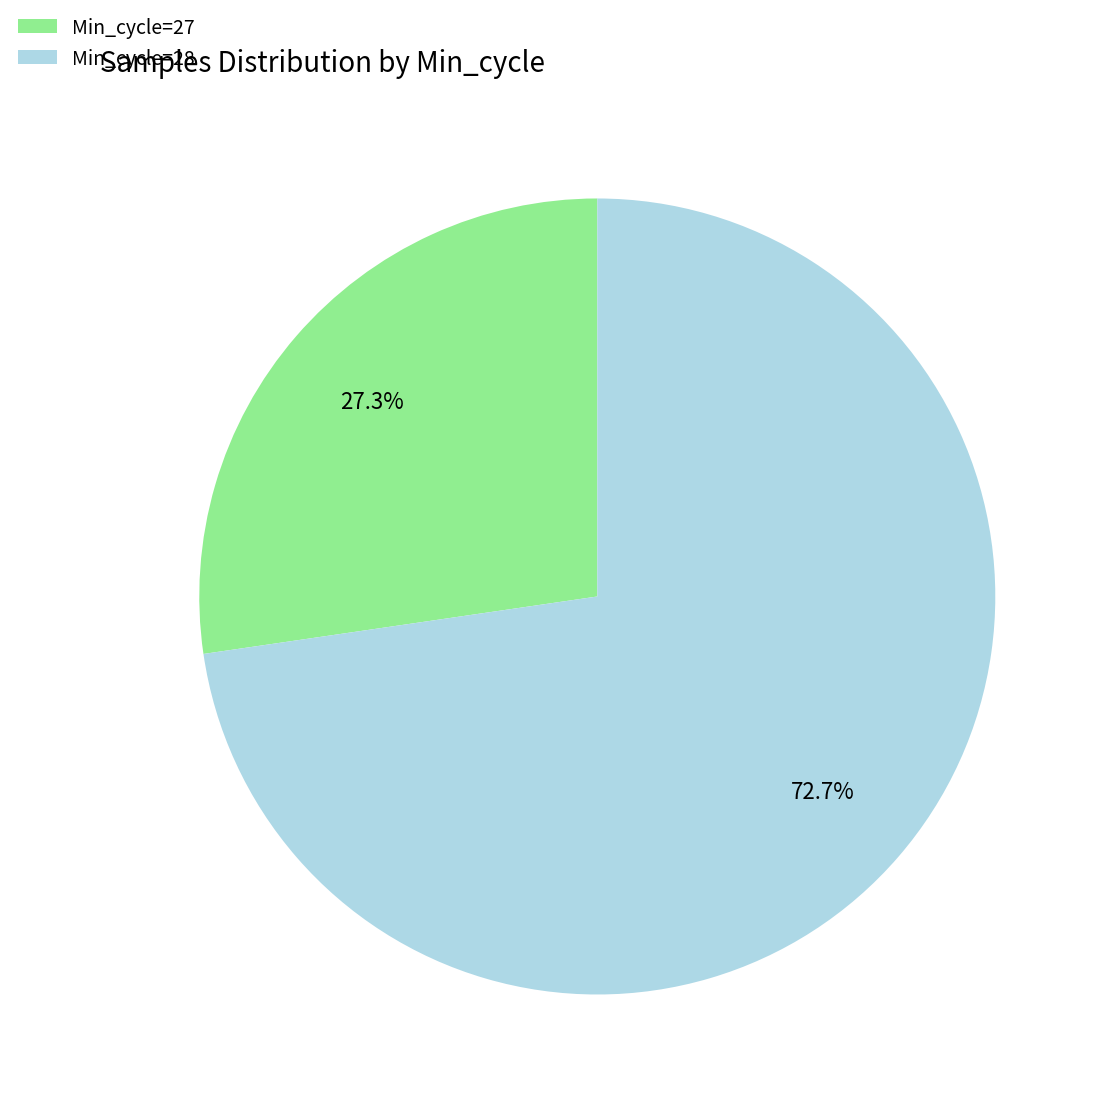

To the nearest percent, what percentage of the pie is Min_cycle=28?

73%